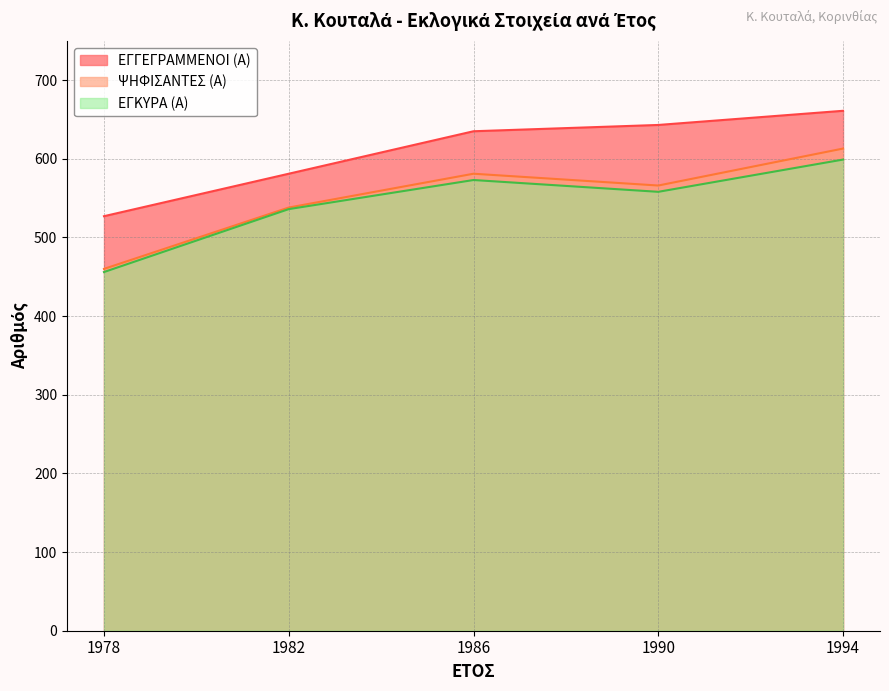

Which series has the largest total across all categories?

ΕΓΓΕΓΡΑΜΜΕΝΟΙ (Α)